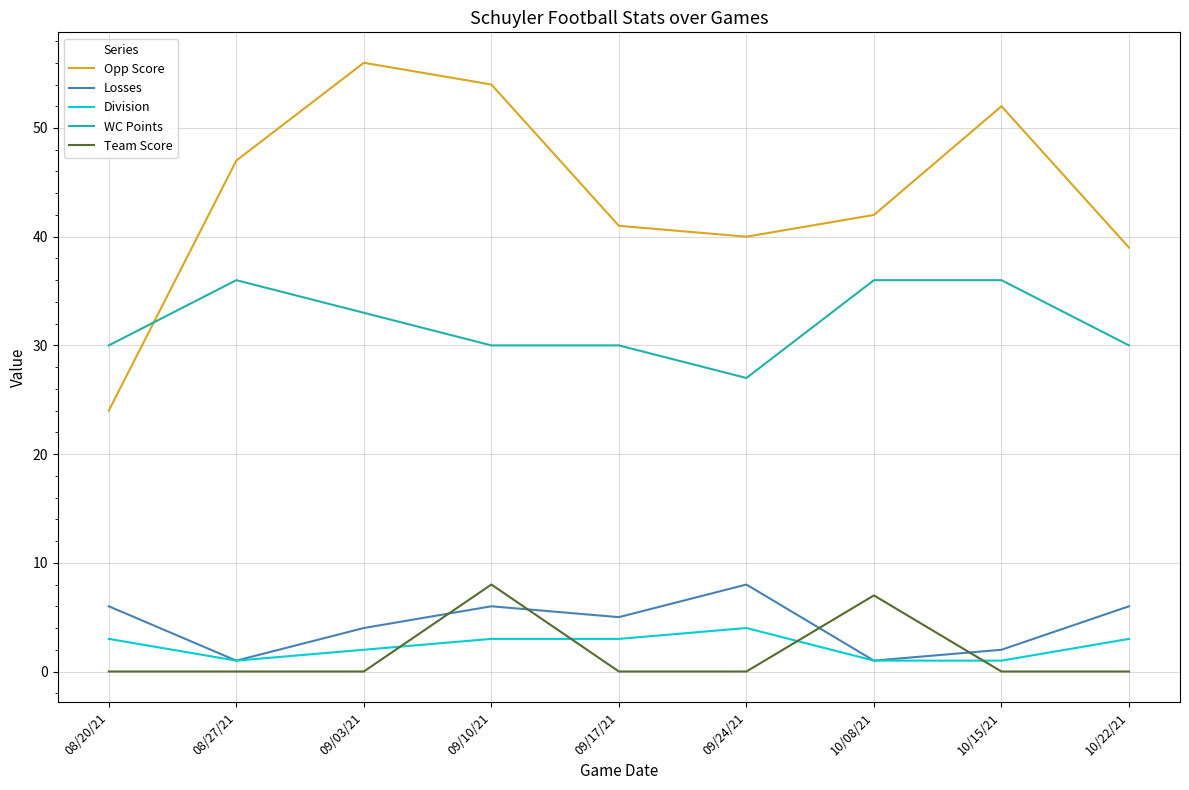

Is it true that Division equals 1 at 09/24/21?

False